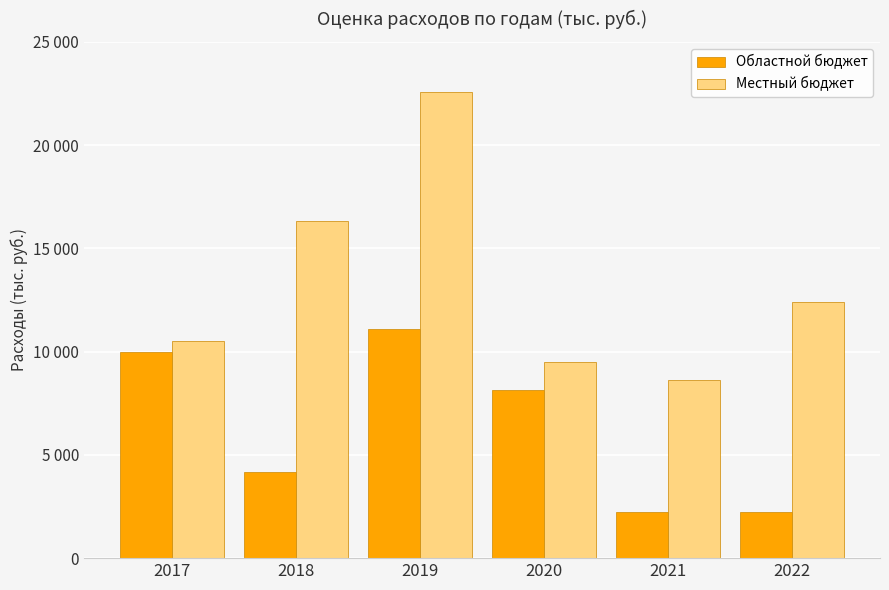

What are all the series names shown in the legend?

Областной бюджет, Местный бюджет